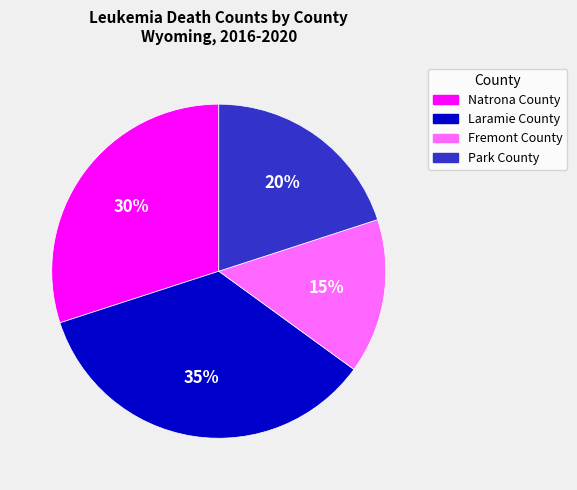

Between Park County and Natrona County, which is larger?

Natrona County